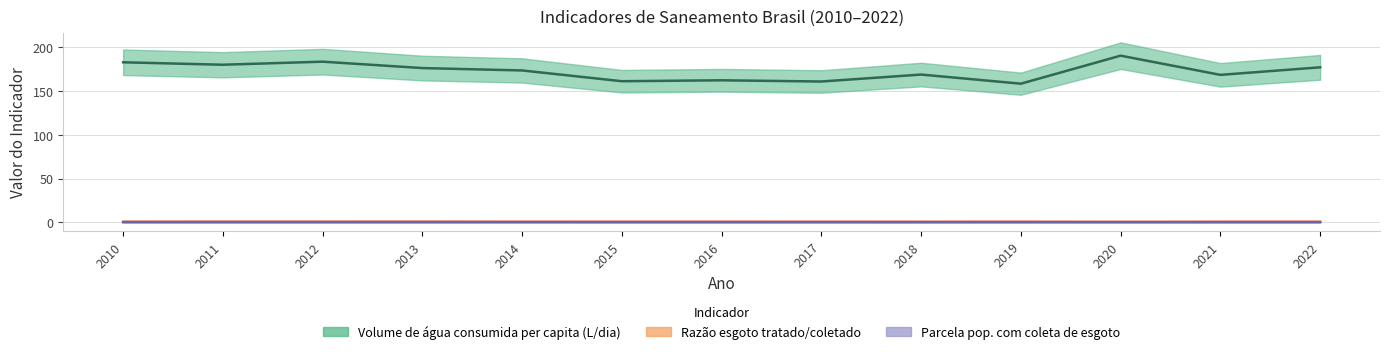

Which series has the widest spread of values?

Volume de água consumida per capita (L/dia)